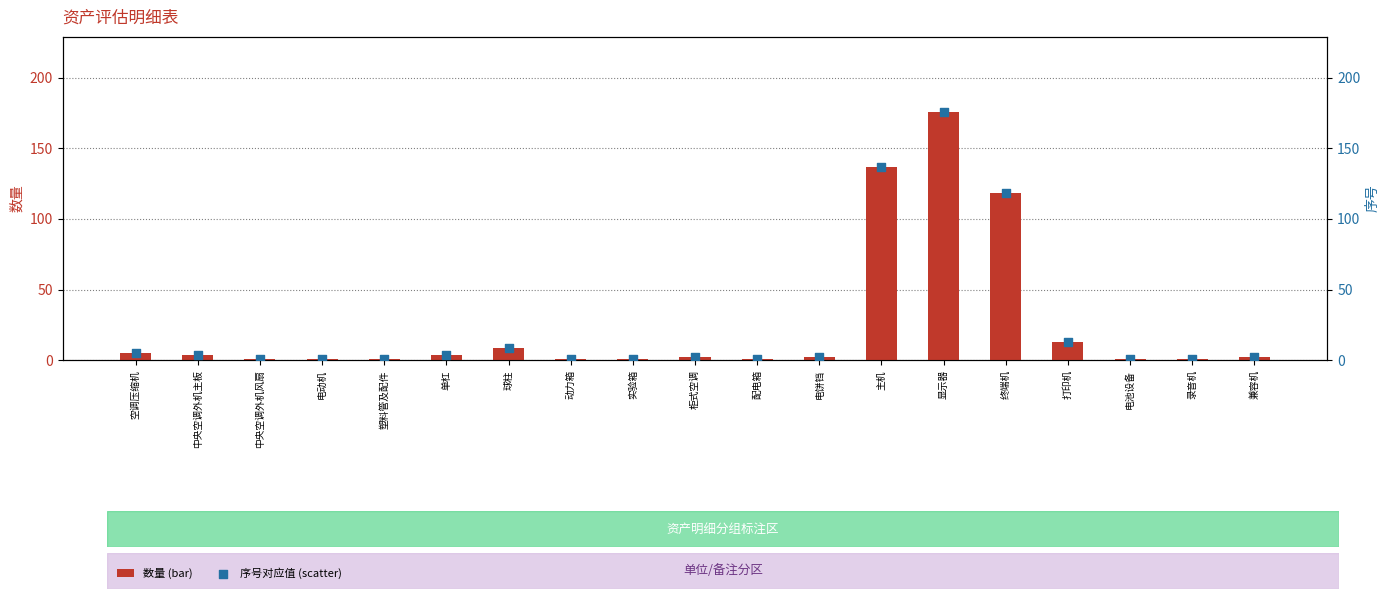

What are all the series names shown in the legend?

数量, 序号